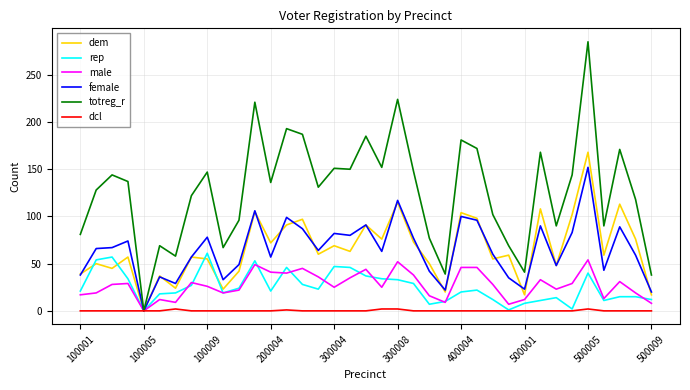

What is the difference between the maximum and minimum values in the dem series?

168